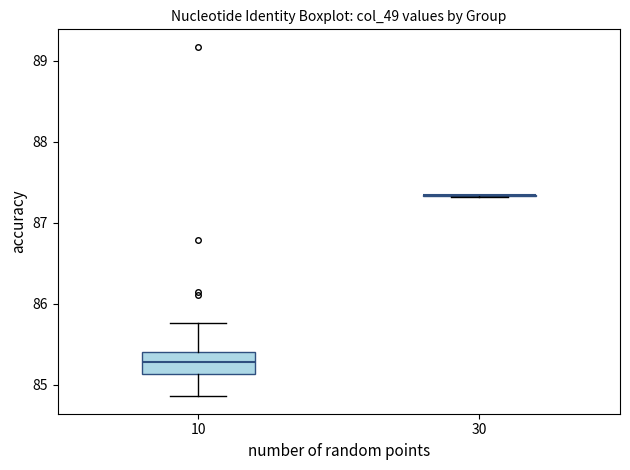

Reading left to right, transcribe this box plot: for each box, give where its median line is, the range the box spans, and where its two whiskers end, as read against the y-axis. The values are not printed on the chart, so give them approximately, as read against the axis.

10: median 85.3, box 85.1 to 85.4, whiskers 84.9 to 85.8
30: box collapsed to a line at 87.3, whiskers 87.3 to 87.3